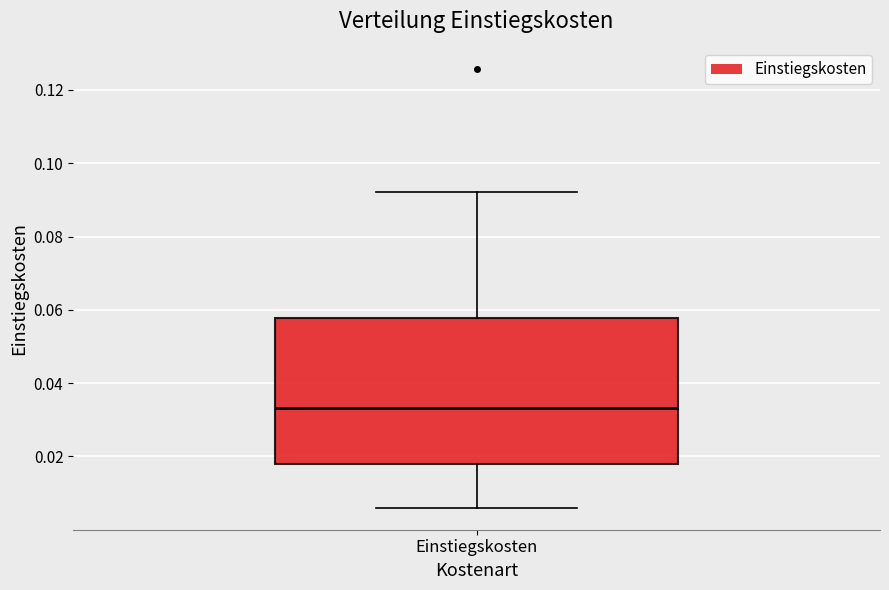

Transcribe this box plot: give where the median line is, the range the box spans, and where the two whiskers end, as read against the y-axis. The values are not printed on the chart, so give them approximately, as read against the axis.

median 0.034, box 0.018 to 0.058, whiskers 0.006 to 0.092